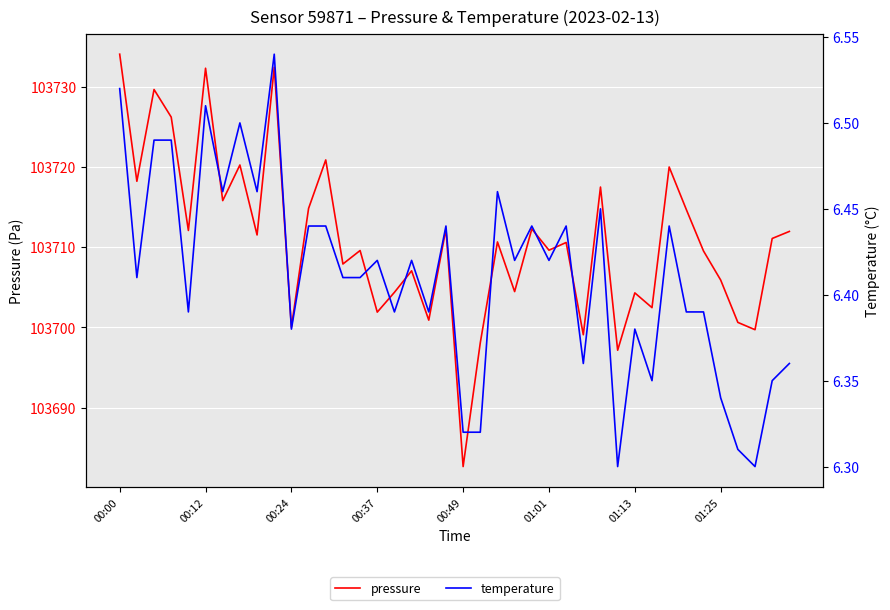

Read the pressure value at 33.

103714.7